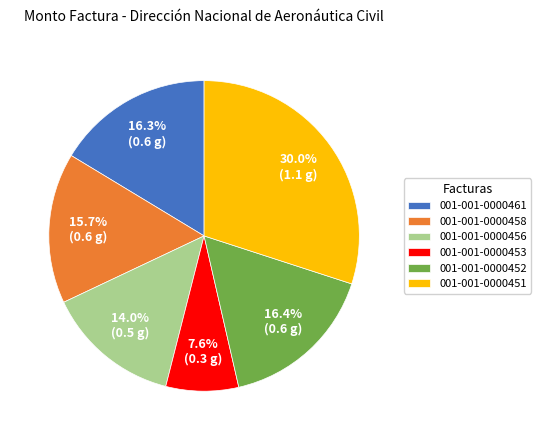

To the nearest percent, what is the difference between the 001-001-0000452 and 001-001-0000458 slice percentages?

1%